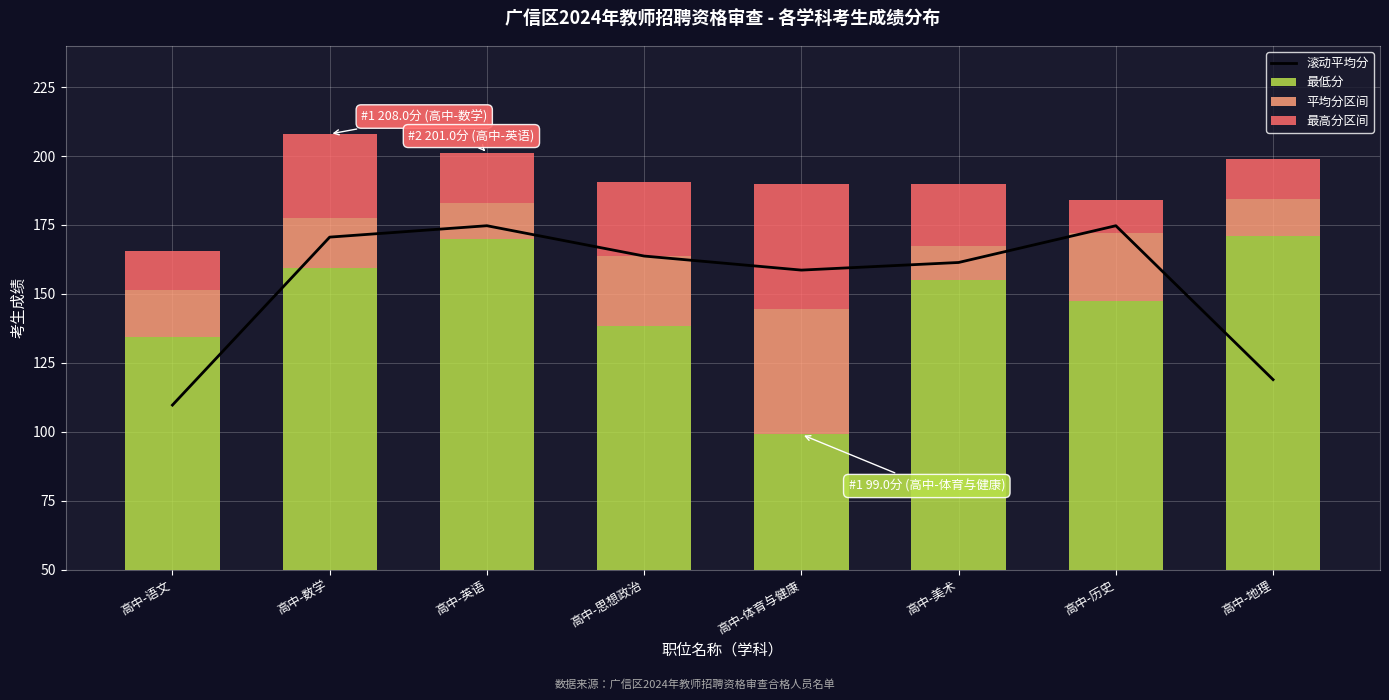

What are all the series names shown in the legend?

滚动平均分, 最低分, 平均分区间, 最高分区间